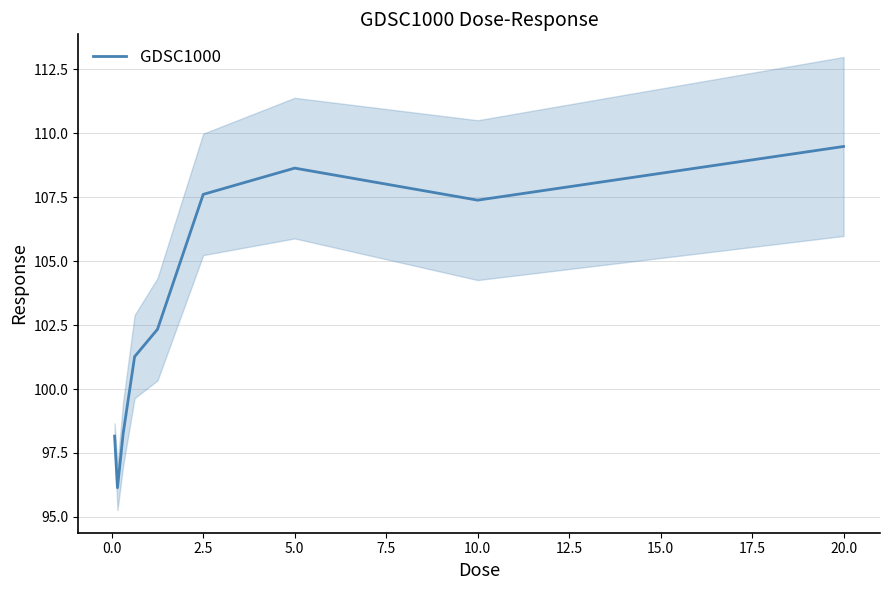

What is the difference between the maximum and minimum values?

13.3